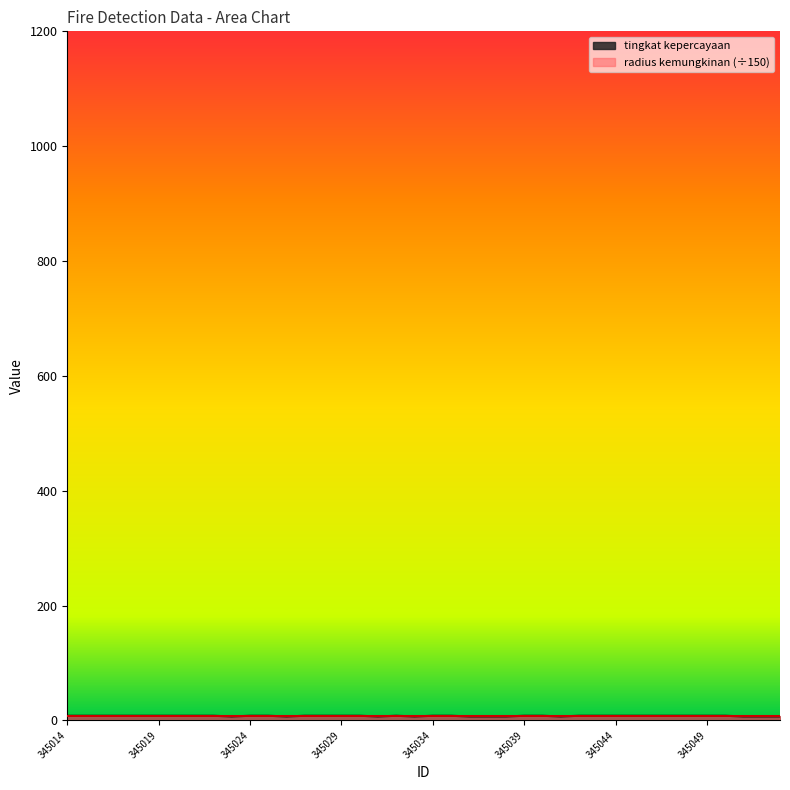

Where is the first local minimum?

345023